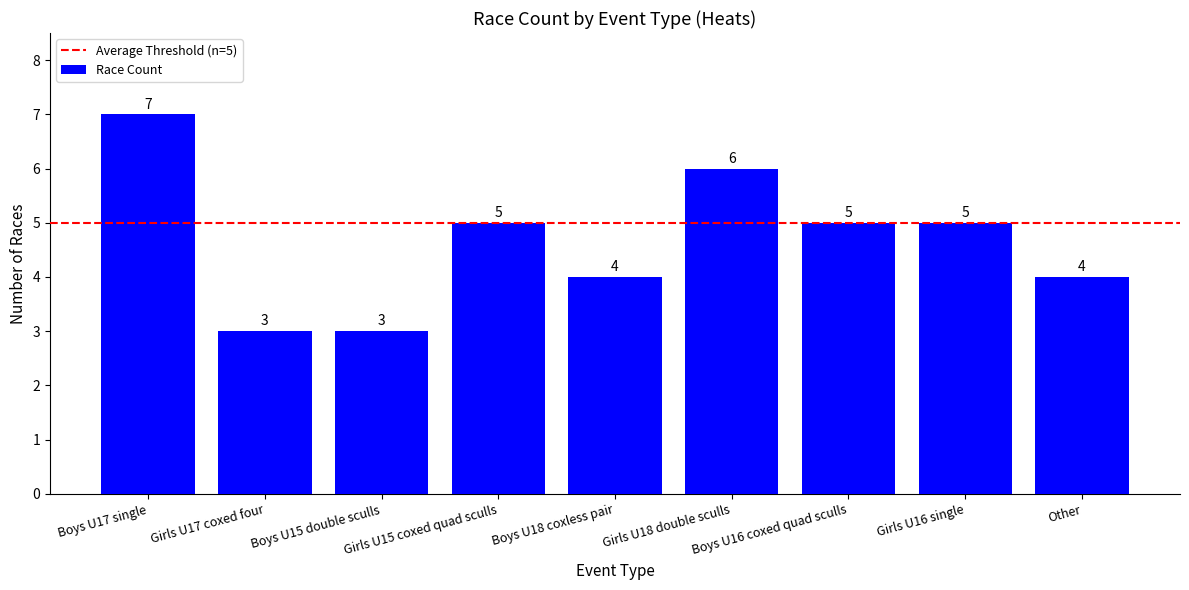

Is it true that the value at Boys U17 single is 7?

True